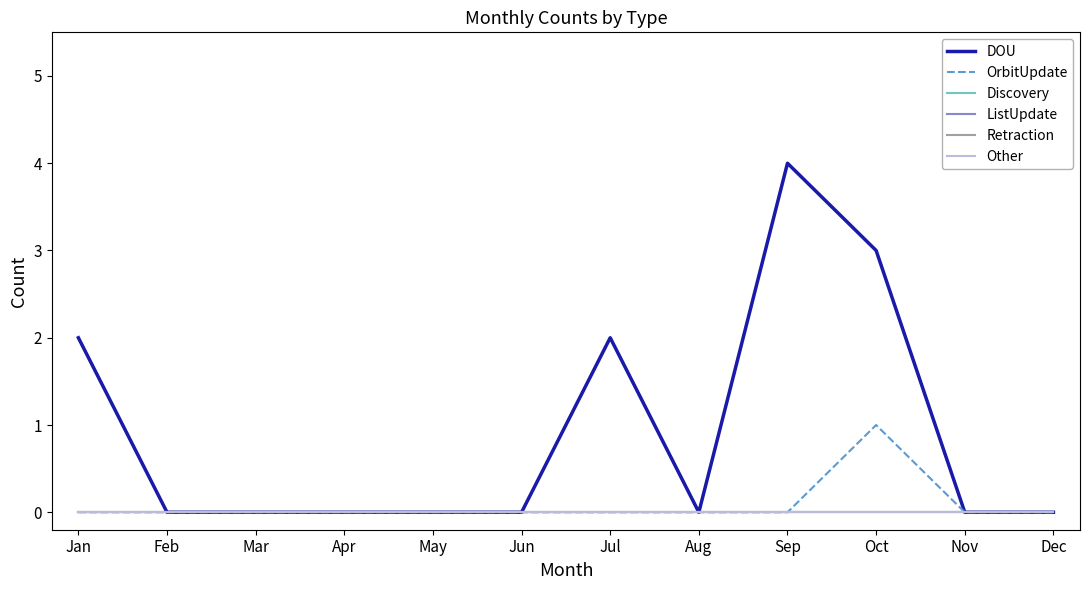

Does the chart have visible grid lines?

No